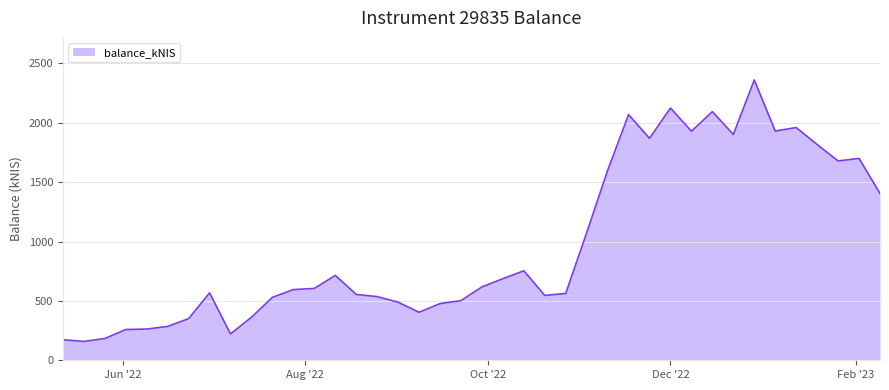

What is the difference between the maximum and minimum values?

2202.7